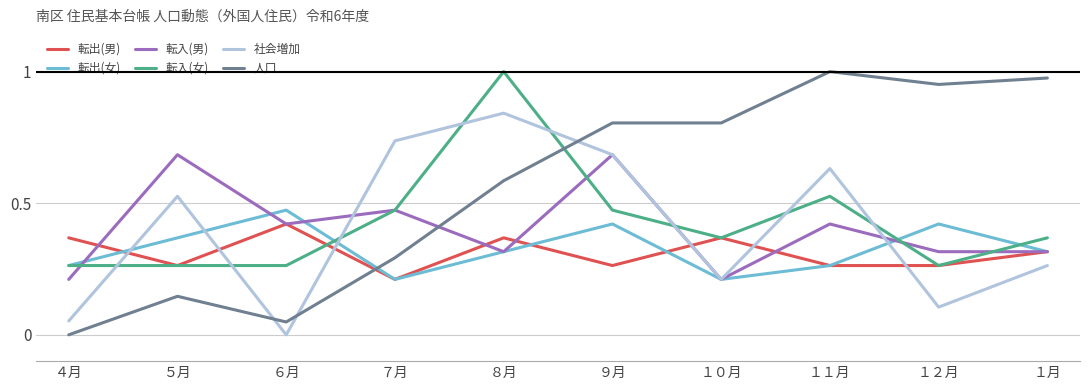

At which label does 転入(女) reach its peak?

８月